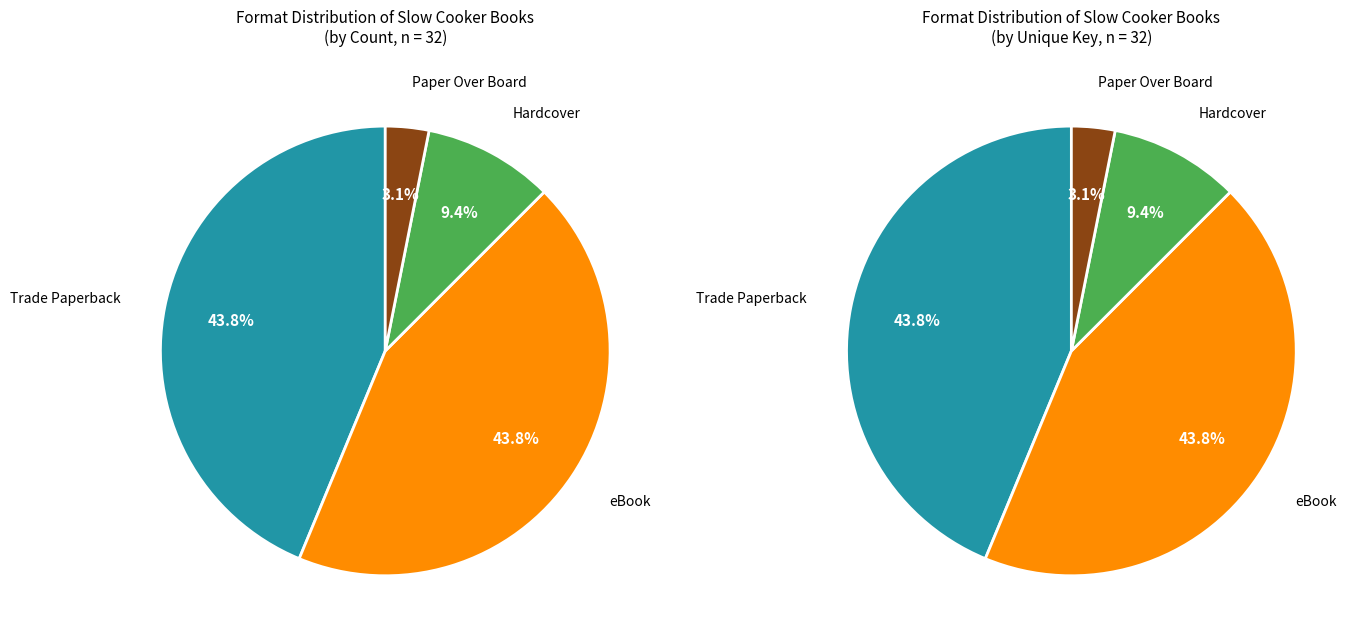

Rank the categories by value from lowest to highest.

Paper Over Board, Hardcover, Trade Paperback, eBook